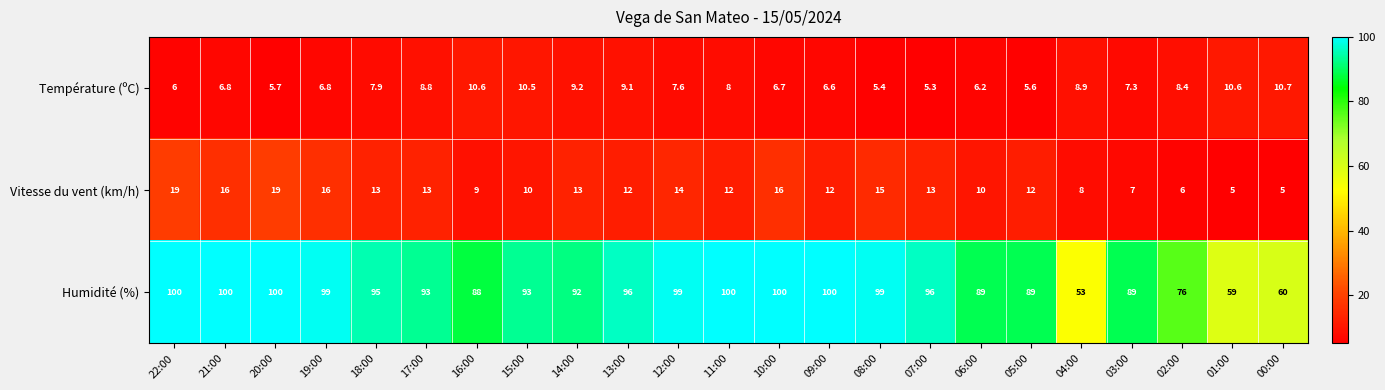

At which label is Humidité (%) closest to 76?

02:00